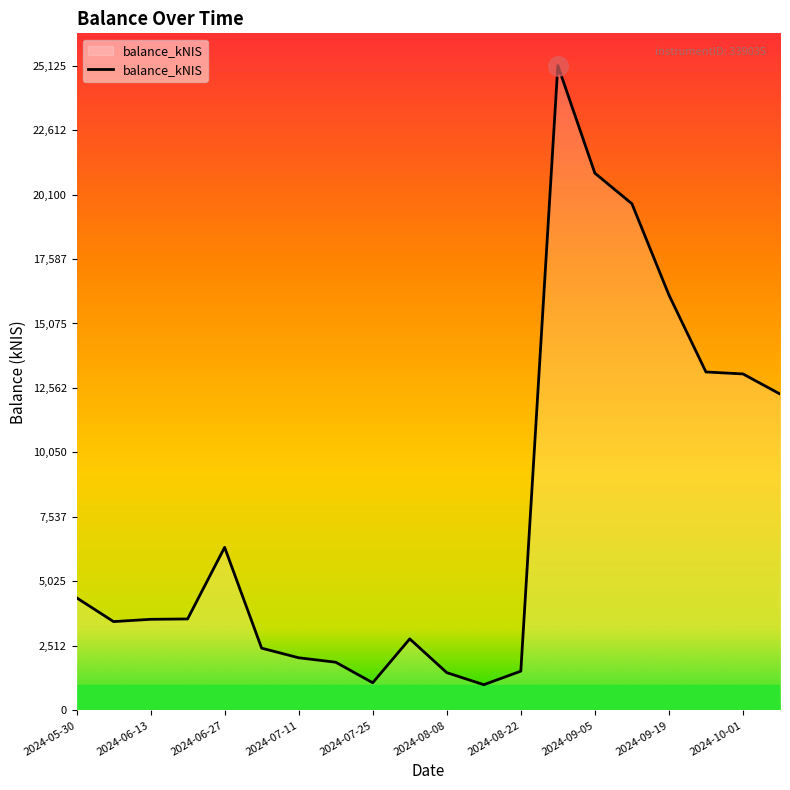

What is the smallest value displayed?

1000.4